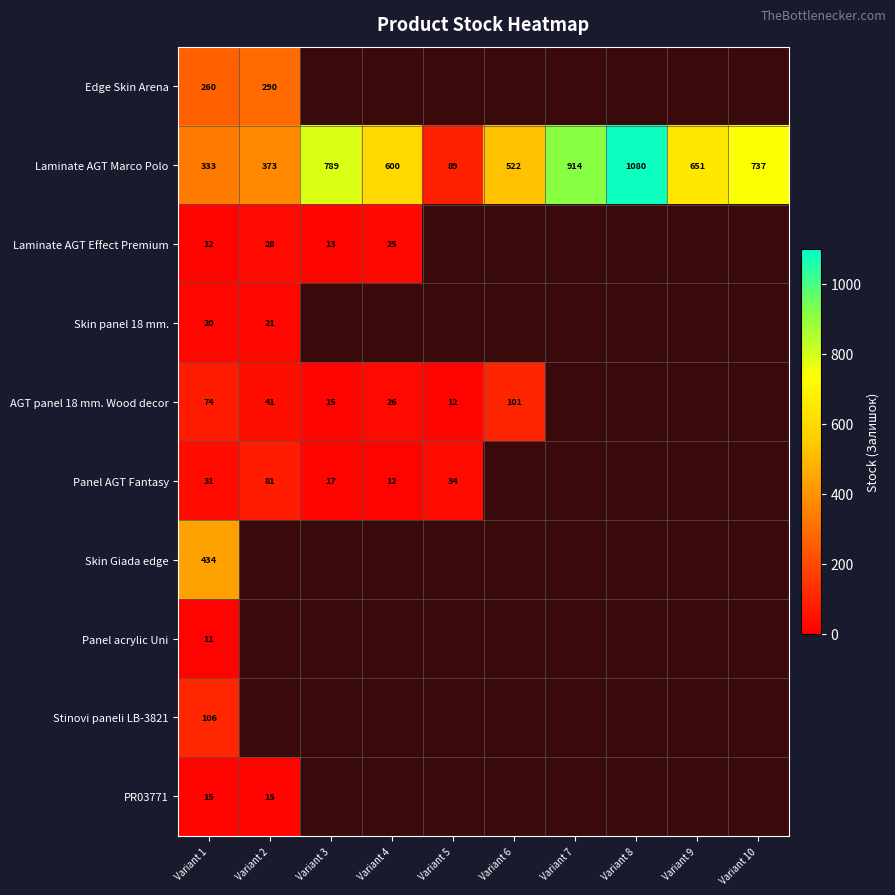

Is it true that Laminate AGT Effect Premium equals 25 at Variant 4?

True